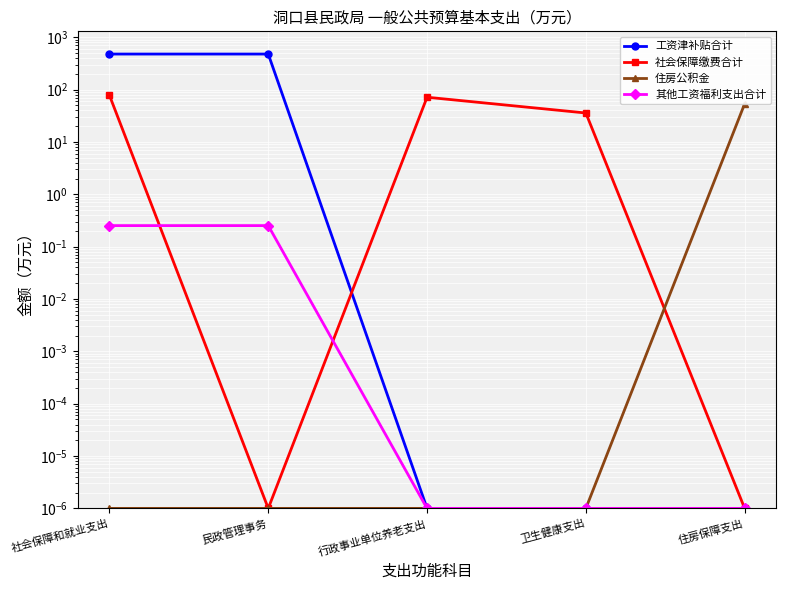

At how many categories does at least one series exceed 330?

2